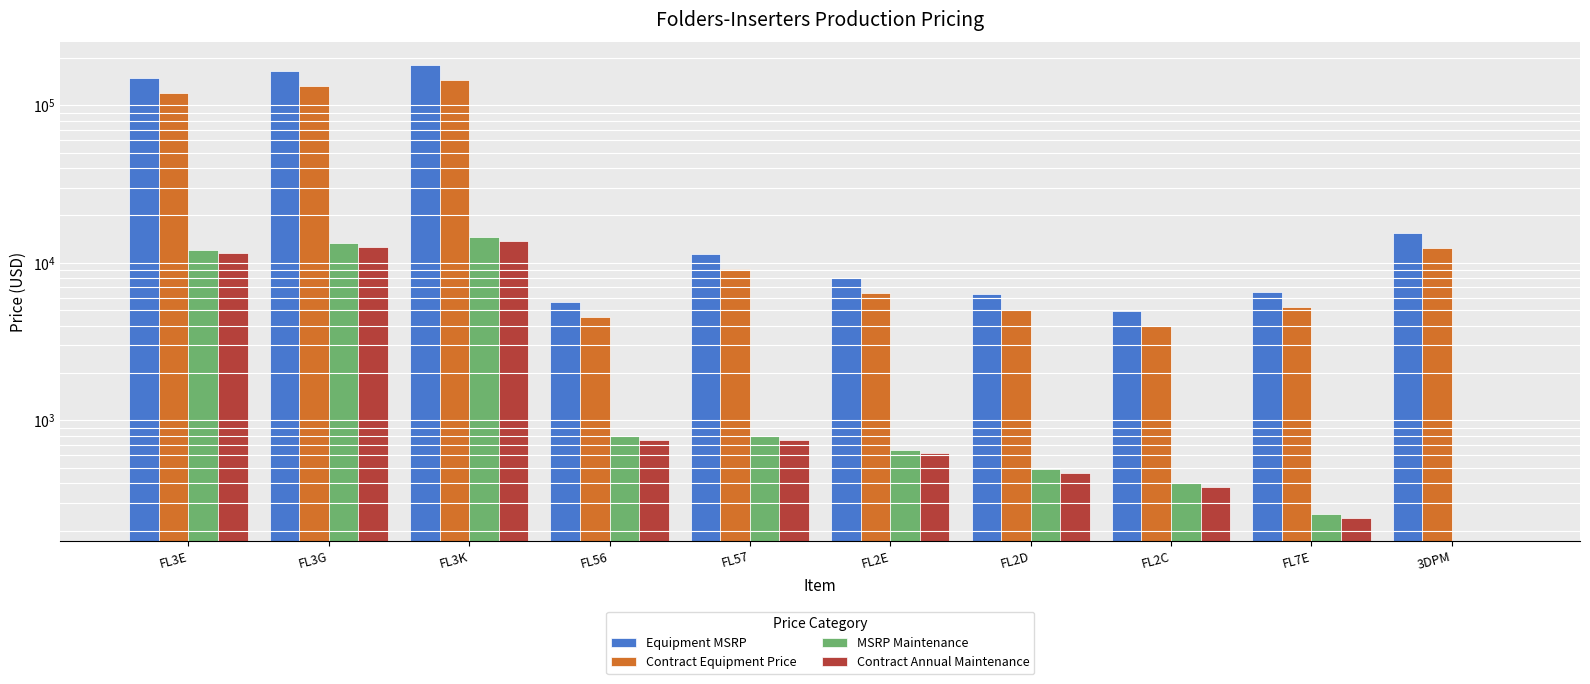

How many data points in MSRP Maintenance are less than 794?

5